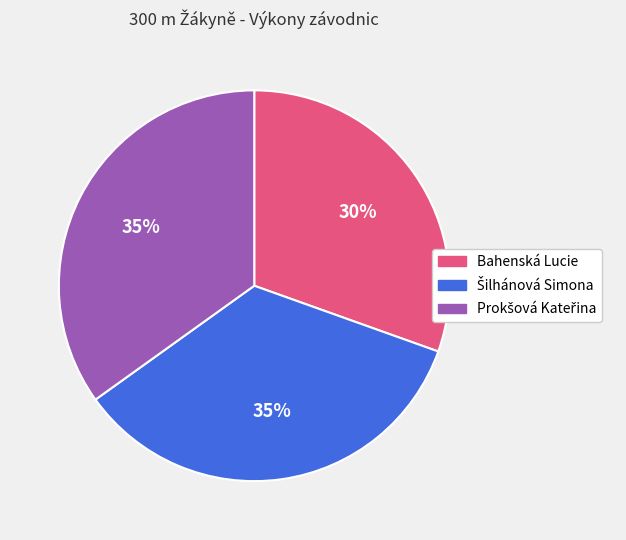

Which slice is the smallest?

Bahenská Lucie